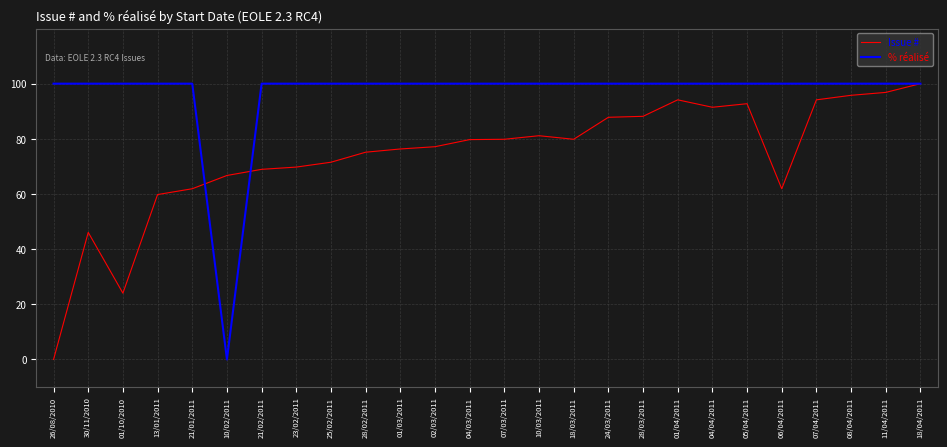

What position from the left is 26/08/2010?

1